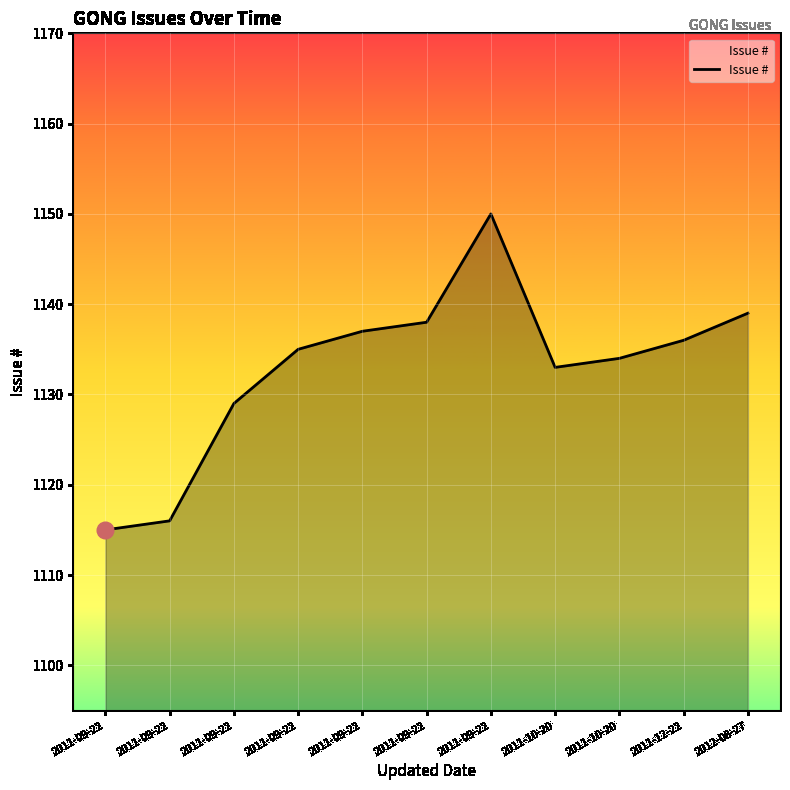

List the labels in order of value, largest first.

2011-09-22, 2012-08-27, 2011-09-22, 2011-09-22, 2011-12-22, 2011-09-22, 2011-10-20, 2011-10-20, 2011-09-22, 2011-09-22, 2011-09-22